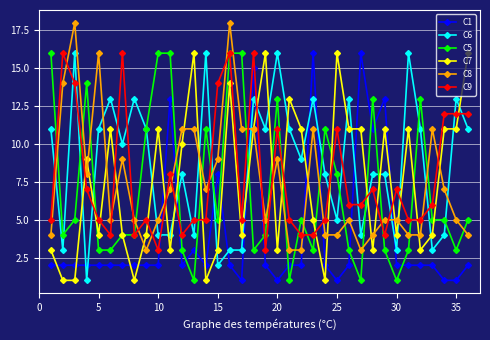

Which series has the largest total across all categories?

C6